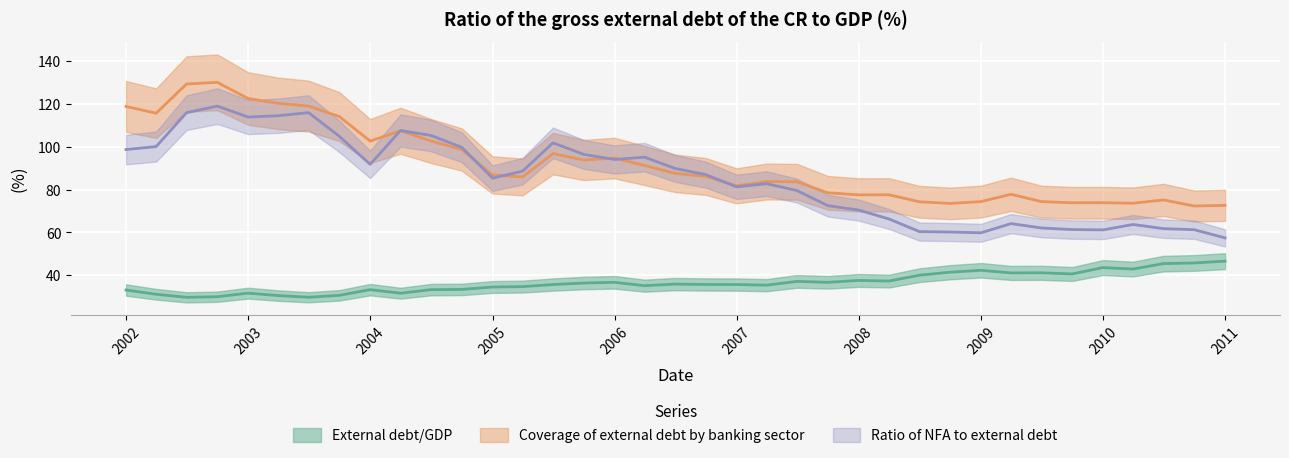

After their last crossing, which series has the higher values: Ratio of NFA to external debt or Coverage of external debt by banking sector?

Coverage of external debt by banking sector